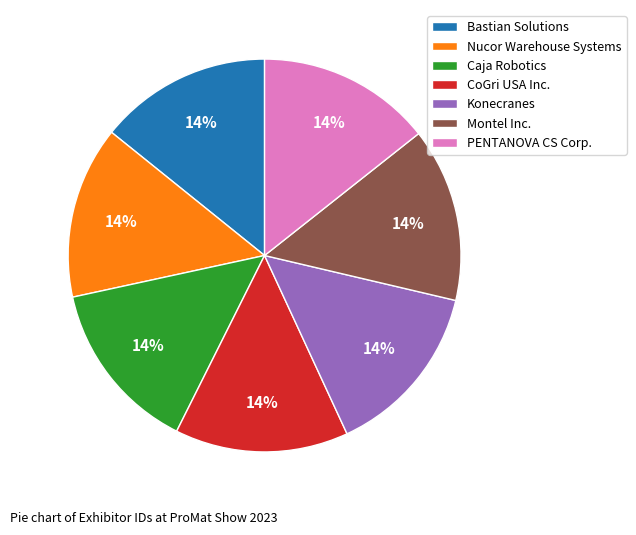

To the nearest percent, what portion does Nucor Warehouse Systems represent?

14%